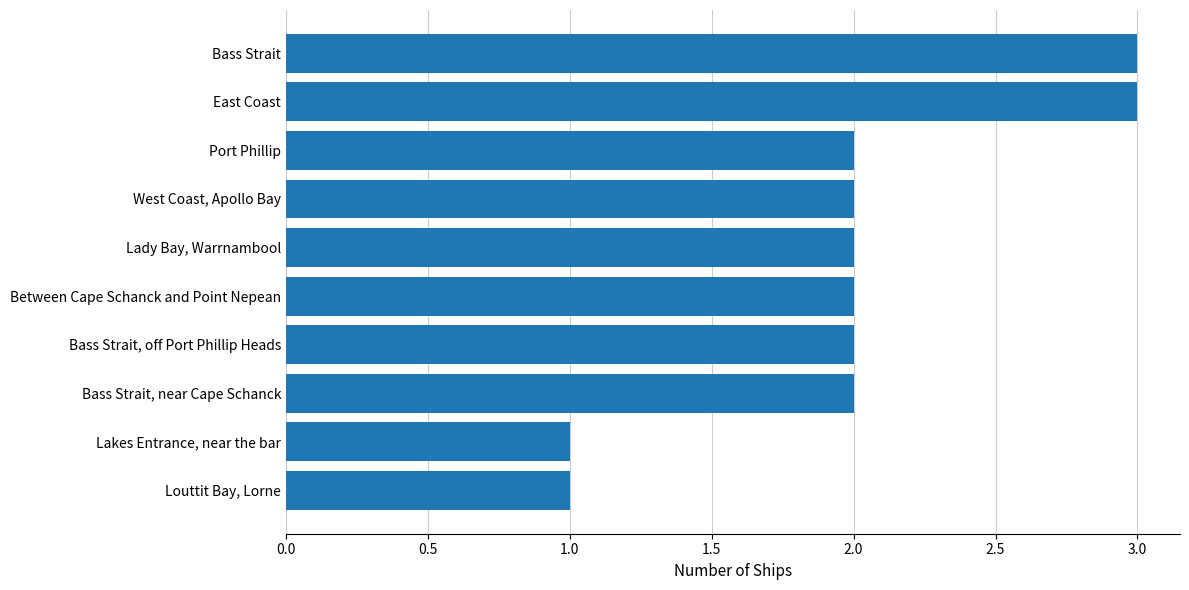

Reading bottom to top, list all the values displayed in this chart.

Louttit Bay, Lorne=1	Lakes Entrance, near the bar=1	Bass Strait, near Cape Schanck=2	Bass Strait, off Port Phillip Heads=2	Between Cape Schanck and Point Nepean=2	Lady Bay, Warrnambool=2	West Coast, Apollo Bay=2	Port Phillip=2	East Coast=3	Bass Strait=3